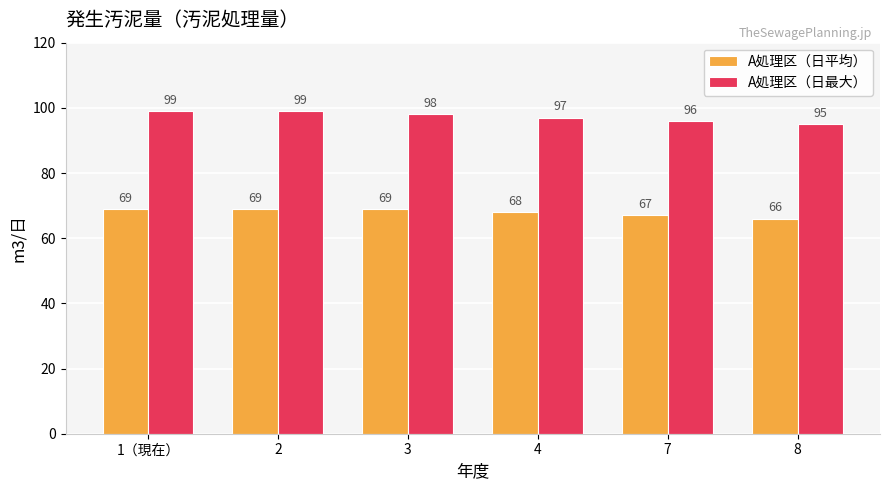

Rank the series by their average value, from lowest to highest.

A処理区（日平均）, A処理区（日最大）